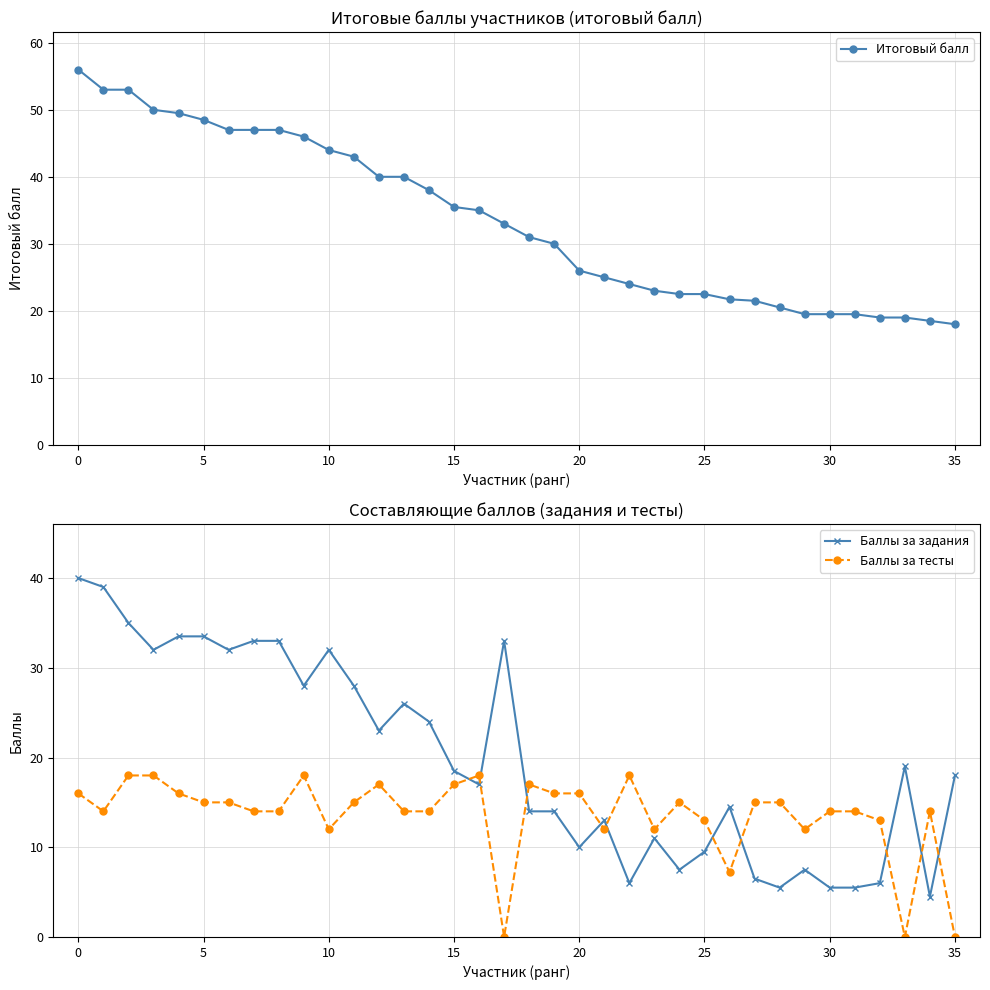

Between 23 and 33, which series saw the biggest shift?

Баллы за тесты